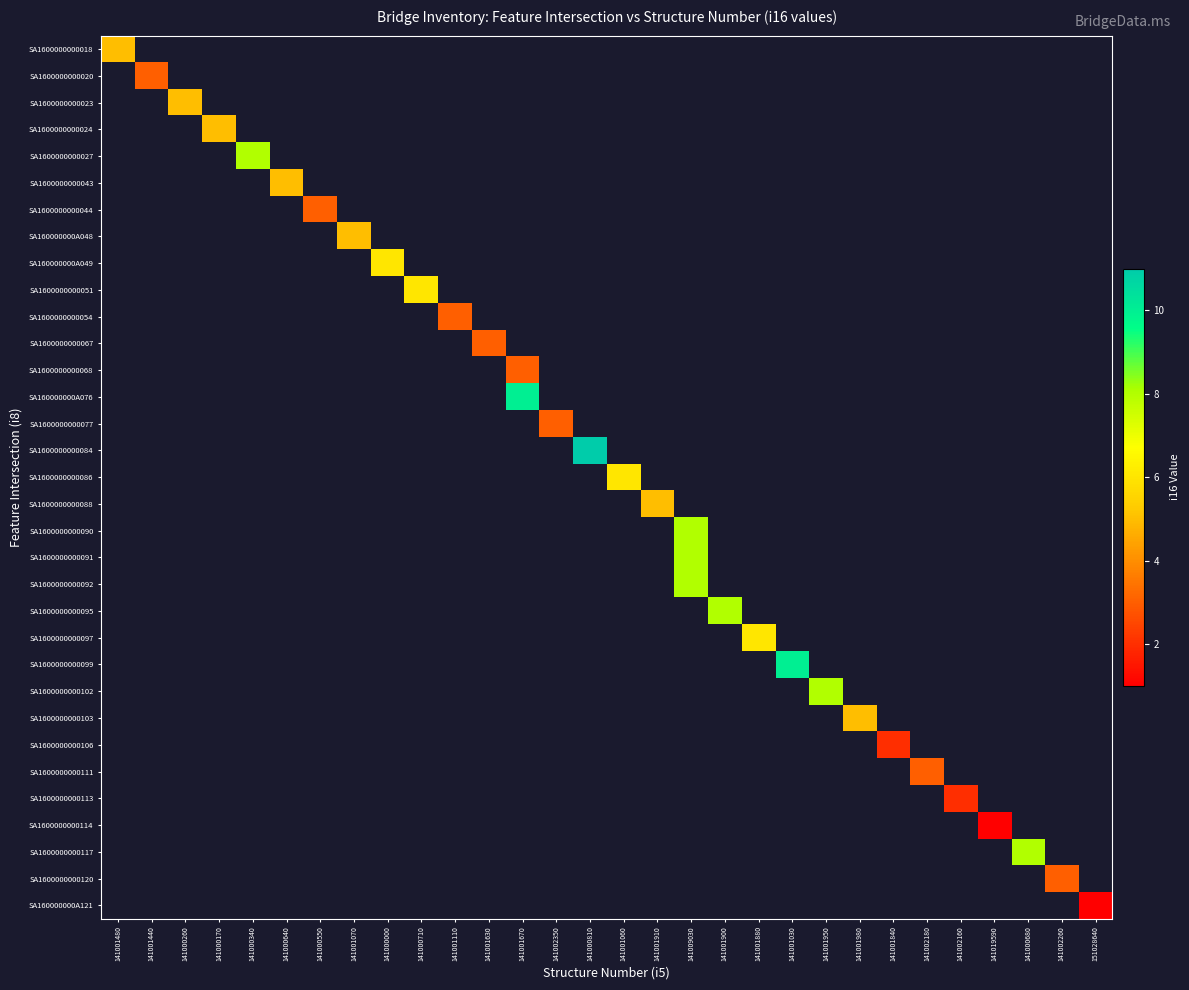

Rank the series at 141001670 from highest to lowest value.

SA160000000A076, SA1600000000077, SA1600000000084, SA1600000000086, SA1600000000088, SA1600000000090, SA1600000000091, SA1600000000092, SA1600000000095, SA1600000000097, SA1600000000099, SA1600000000102, SA1600000000103, SA1600000000106, SA1600000000111, SA1600000000113, SA1600000000114, SA1600000000117, SA1600000000120, SA160000000A121, SA1600000000018, SA1600000000020, SA1600000000023, SA1600000000024, SA1600000000027, SA1600000000043, SA1600000000044, SA160000000A048, SA160000000A049, SA1600000000051, SA1600000000054, SA1600000000067, SA1600000000068